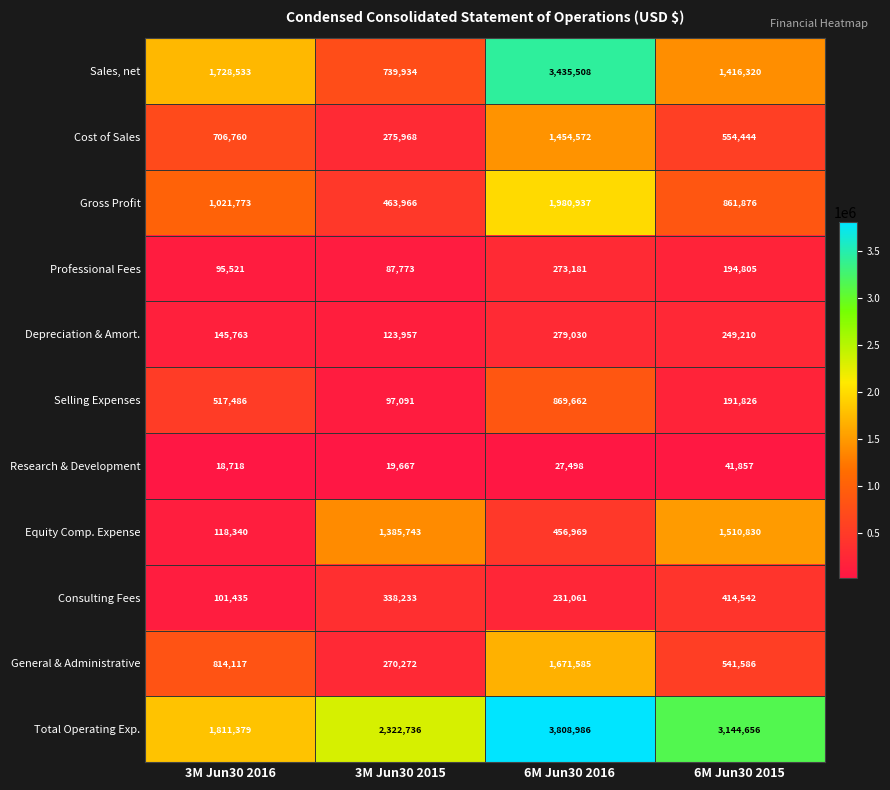

The General & Administrative series shows 372178 at 3M Jun30 2015. True or false?

False